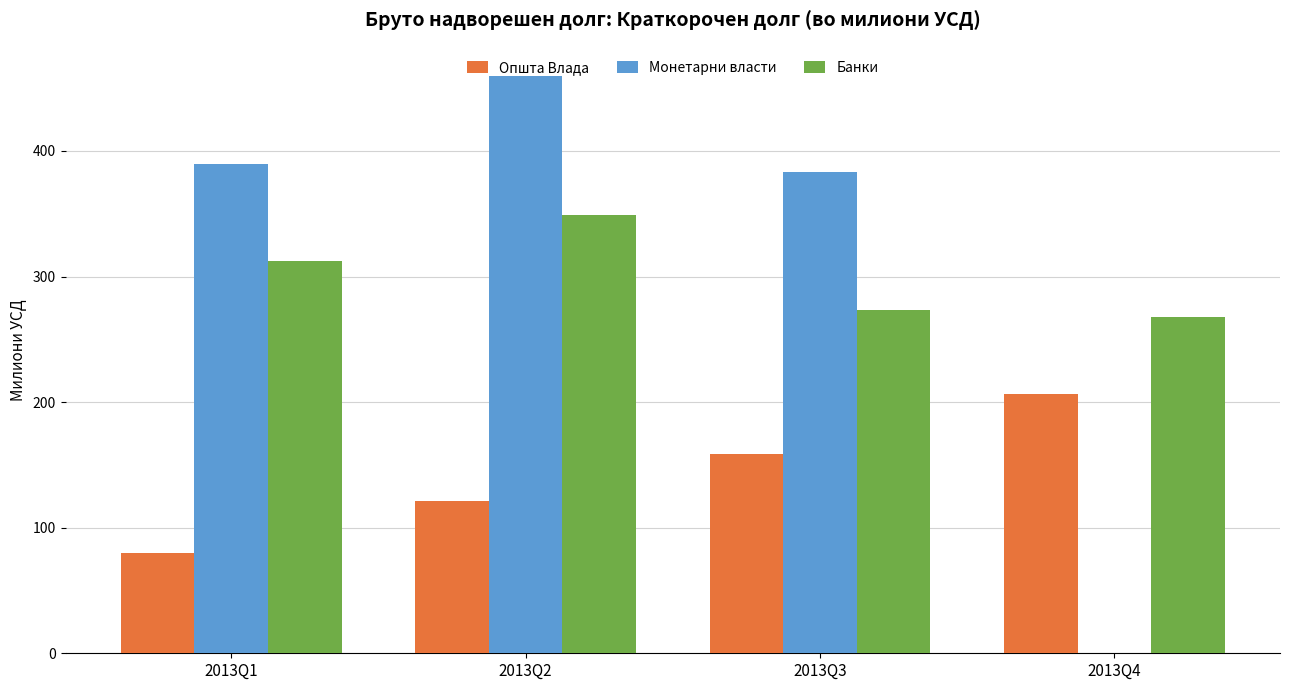

Read the Монетарни власти value at 2013Q3.

383.6